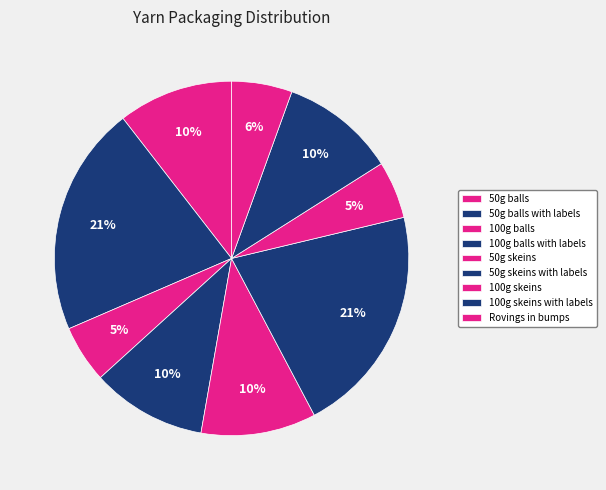

Rank the categories by value from lowest to highest.

100g balls, 100g skeins, Rovings in bumps, 50g balls, 100g balls with labels, 50g skeins, 100g skeins with labels, 50g balls with labels, 50g skeins with labels